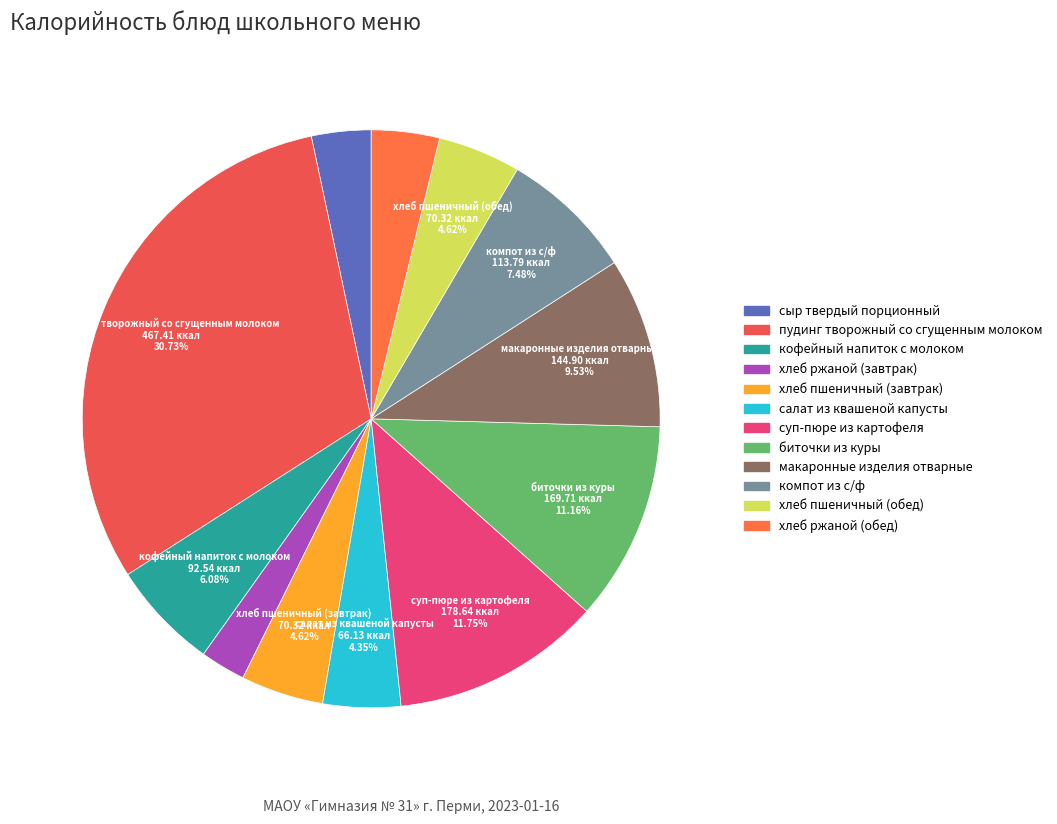

Which category has the biggest portion of the pie?

пудинг творожный со сгущенным молоком